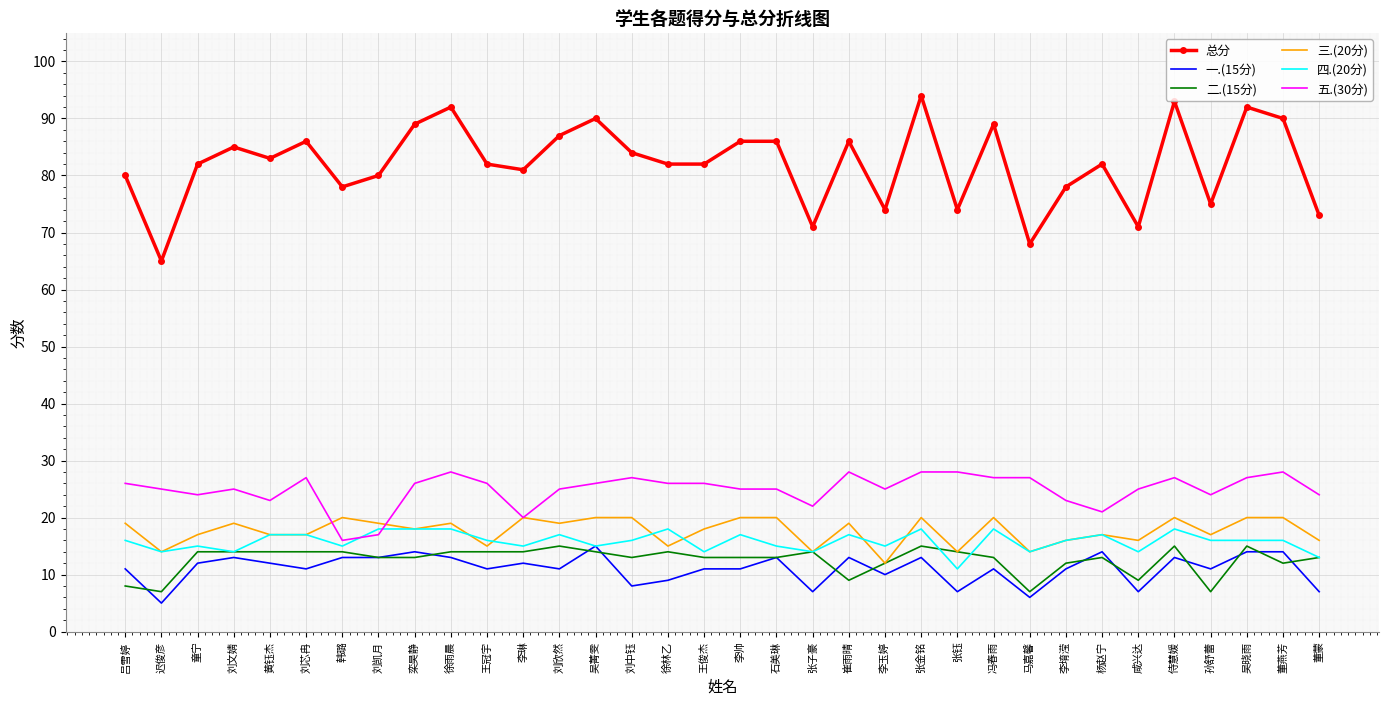

What position from the left is 李琳?

12